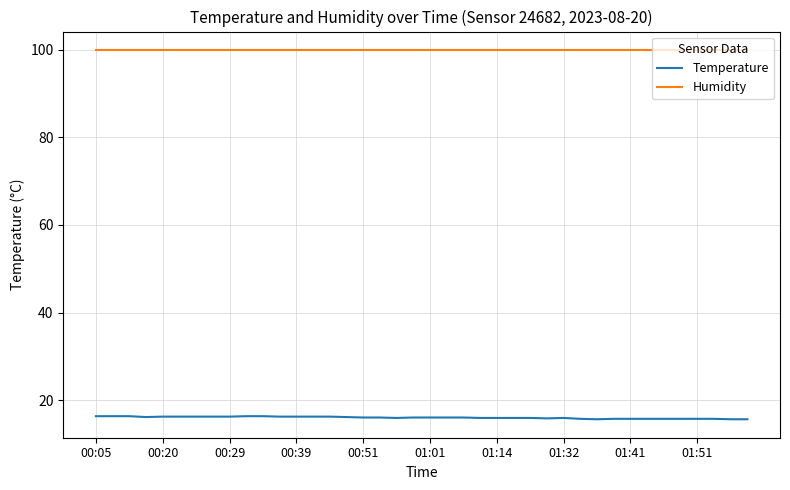

How many distinct data groups are displayed?

2